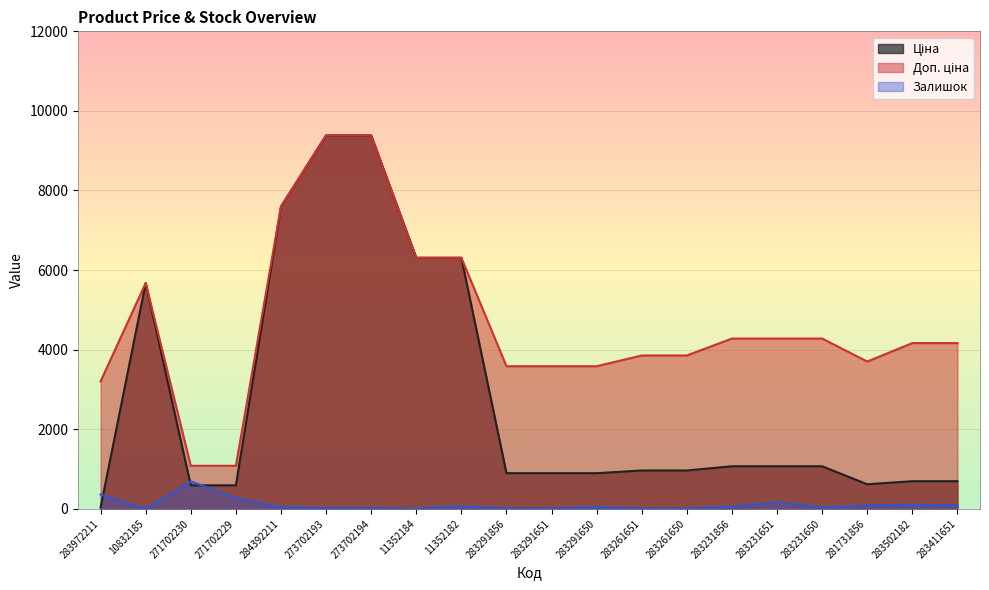

Read the Залишок value at 283291650.

43.0